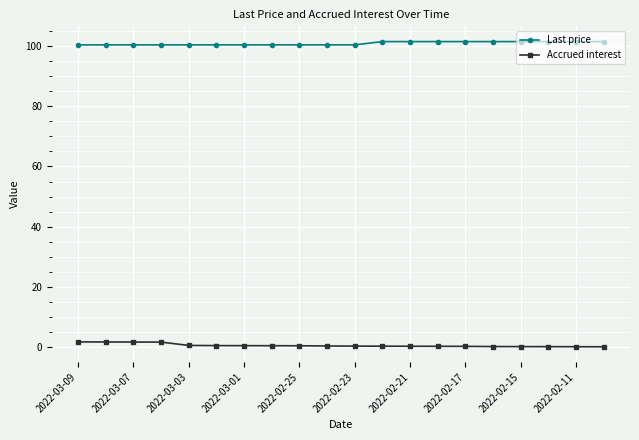

What is the maximum value for Last price?

101.5